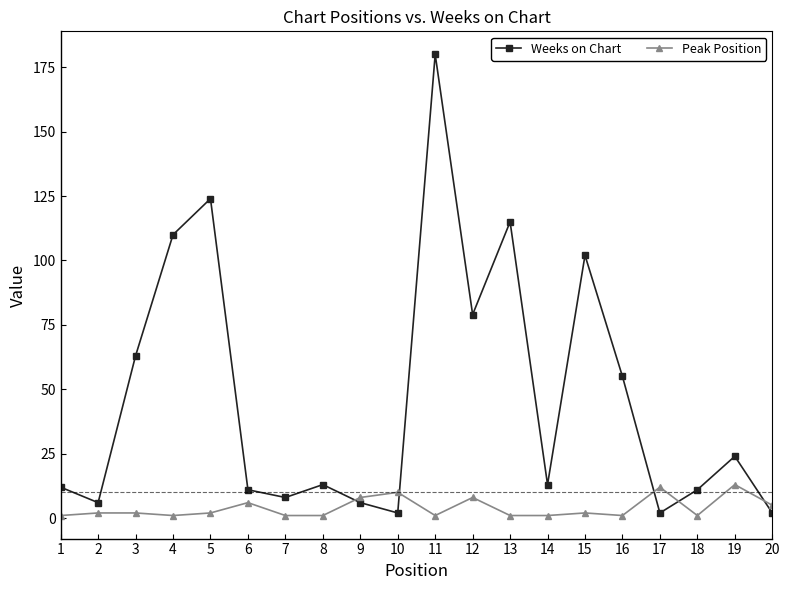

Rank the series by their average value, from lowest to highest.

Peak Position, Weeks on Chart